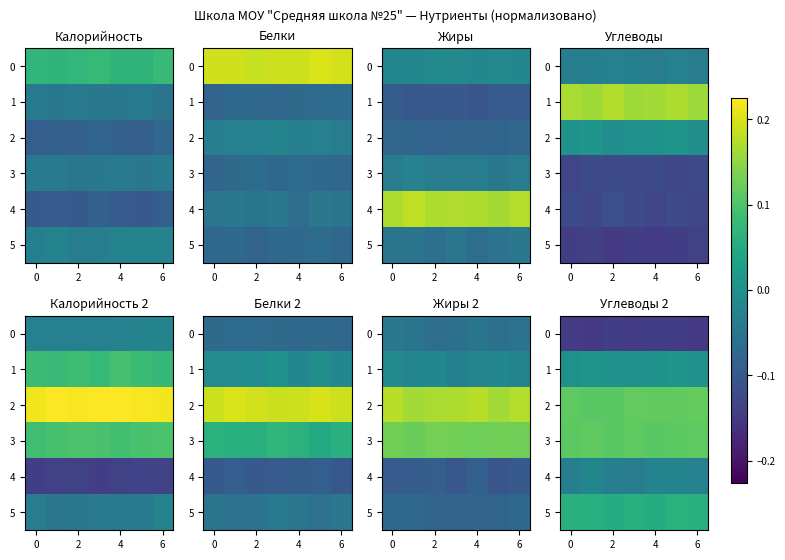

Which has a higher value, 0 or 4?

4